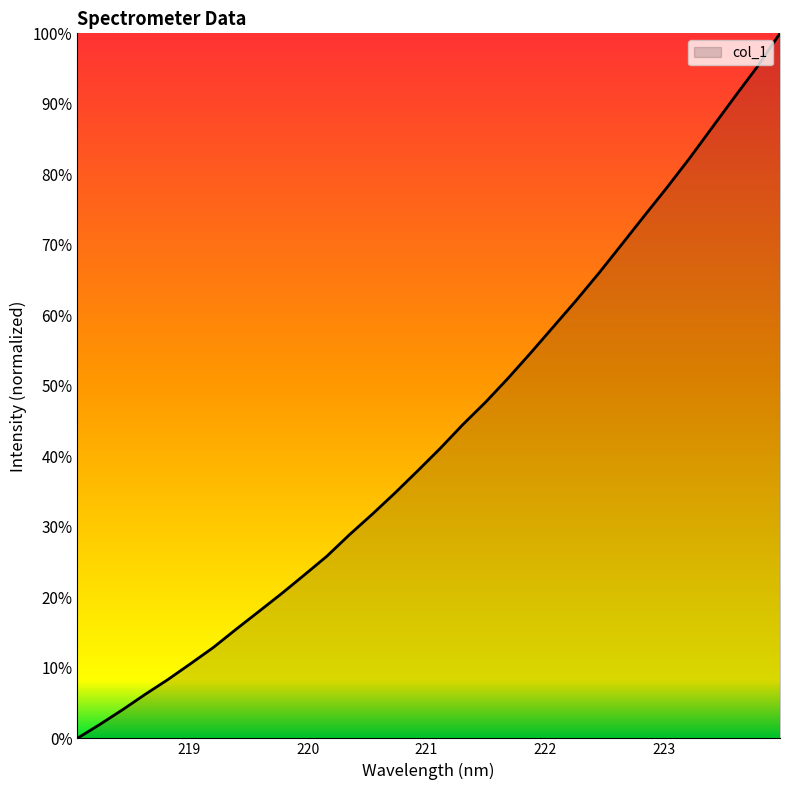

Does the chart display data point markers on the line(s)?

No